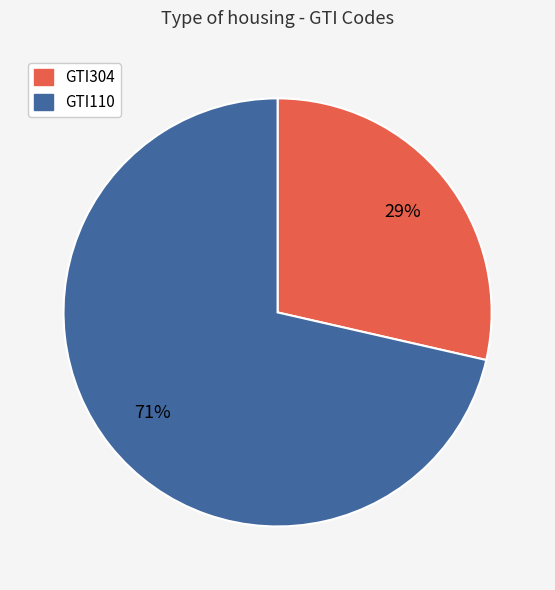

True or false: GTI110 accounts for 79% of the total.

False